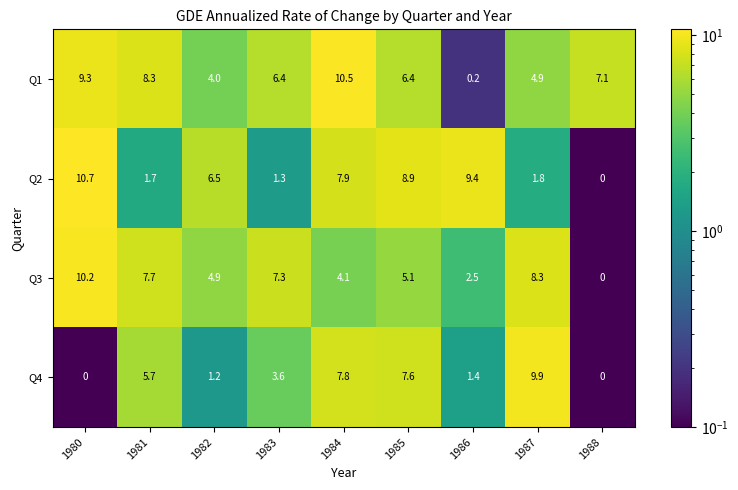

At 1980, list the series in order from largest to smallest.

Q2, Q3, Q1, Q4